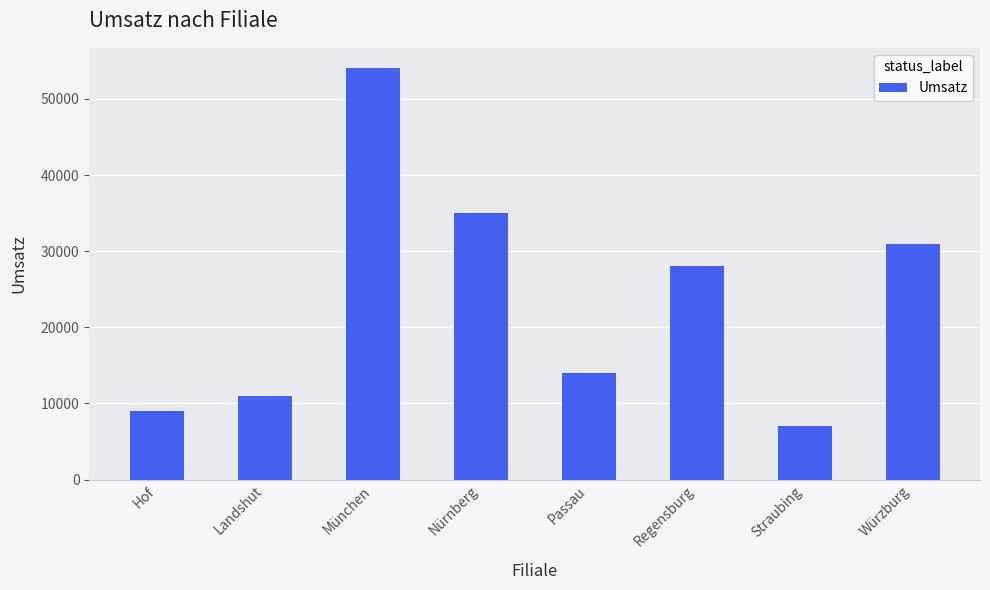

Is it true that the value at Regensburg is 28000?

True